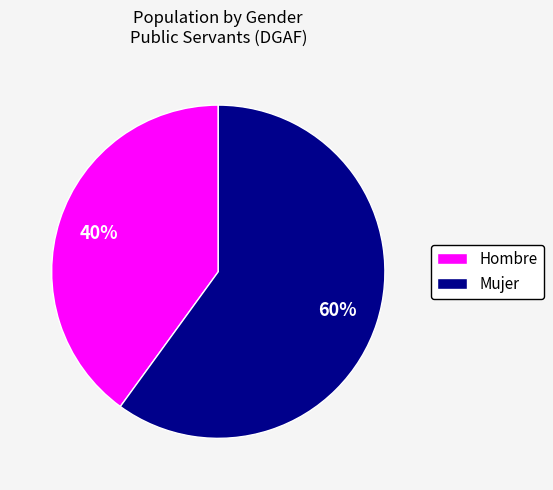

Combined, do Hombre and Mujer account for over 50%?

Yes